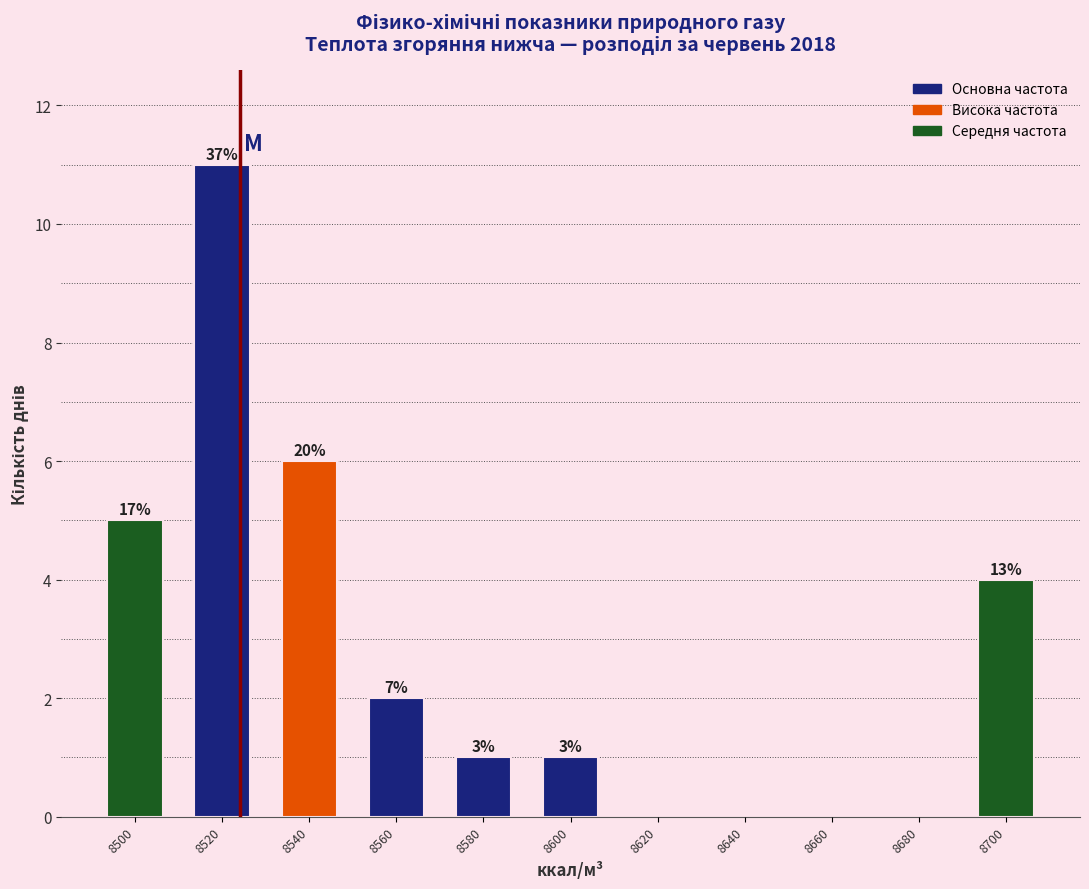

Are the bars horizontal?

No